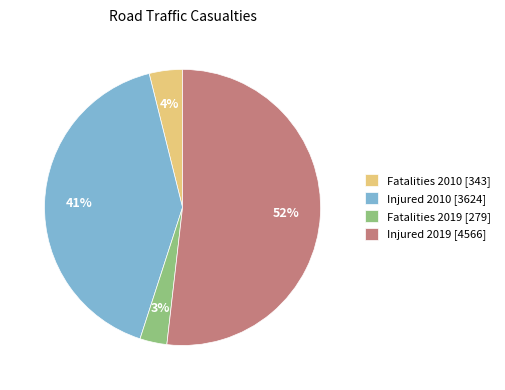

Is it true that Injured 2010 [3624] is 29% of the pie?

False